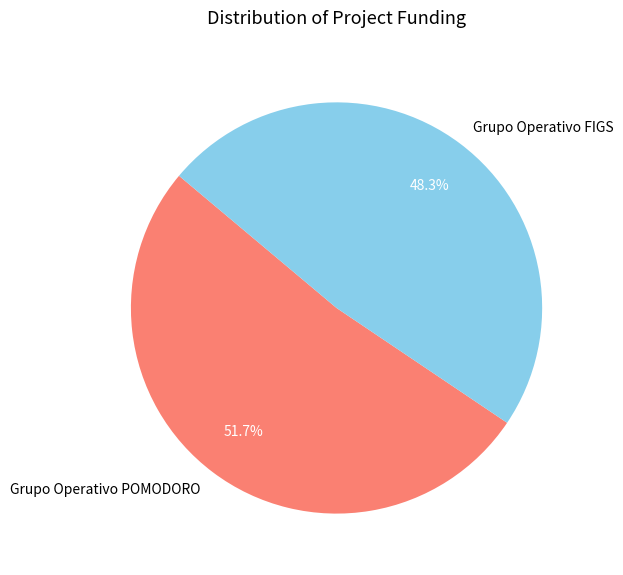

To the nearest percent, what percentage of the pie is Grupo Operativo FIGS?

48%